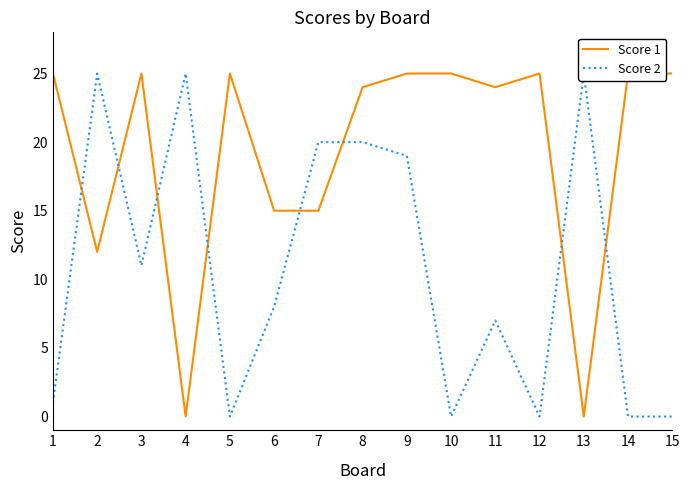

Which category has the lowest value in the Score 2 series?

5